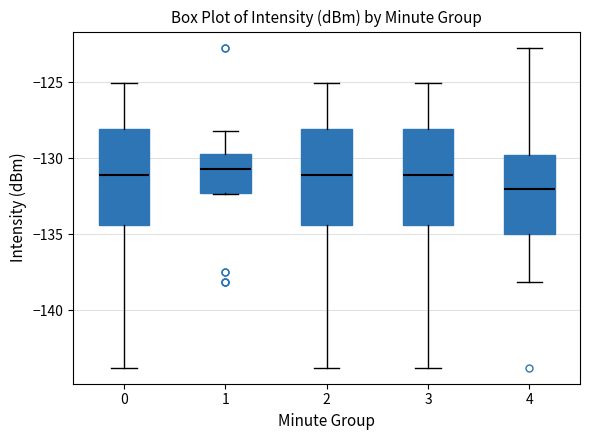

Reading left to right, transcribe this box plot: for each box, give where its median line is, the range the box spans, and where its two whiskers end, as read against the y-axis. The values are not printed on the chart, so give them approximately, as read against the axis.

0: median -131.0, box -134.5 to -128.0, whiskers -144.0 to -125.0
1: median -130.5, box -132.5 to -129.5, whiskers -132.5 to -128.0
2: median -131.0, box -134.5 to -128.0, whiskers -144.0 to -125.0
3: median -131.0, box -134.5 to -128.0, whiskers -144.0 to -125.0
4: median -132.0, box -135.0 to -130.0, whiskers -138.0 to -122.5